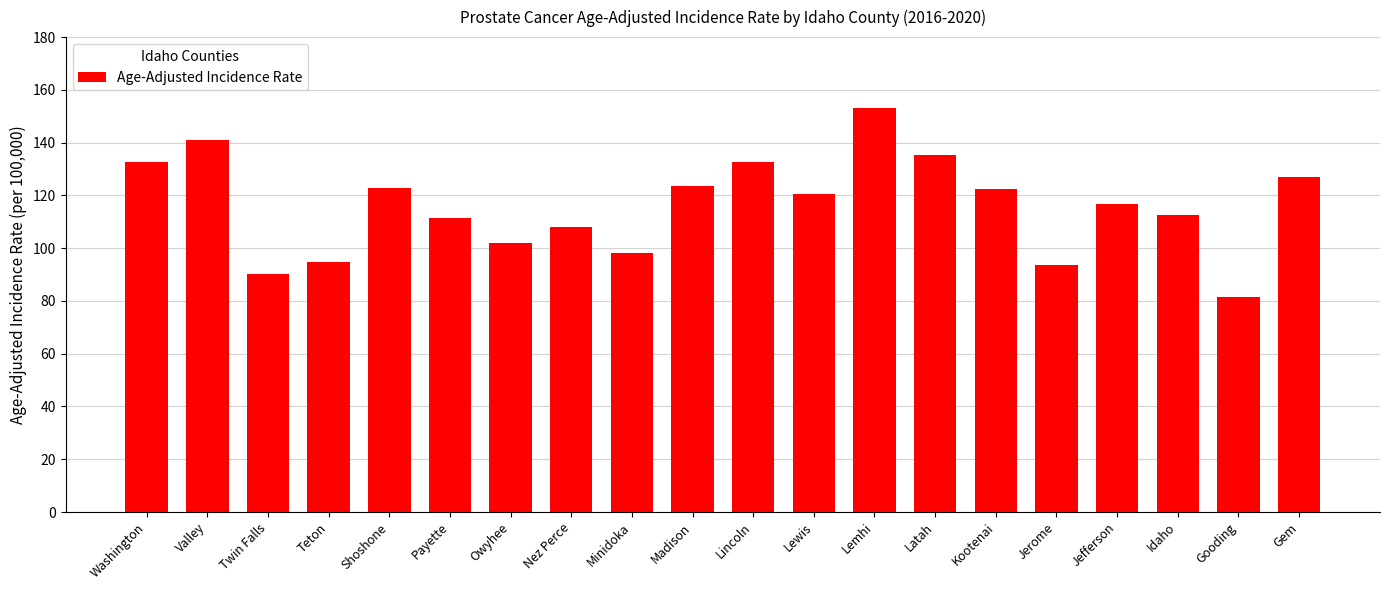

Count the number of values greater than 120.

10